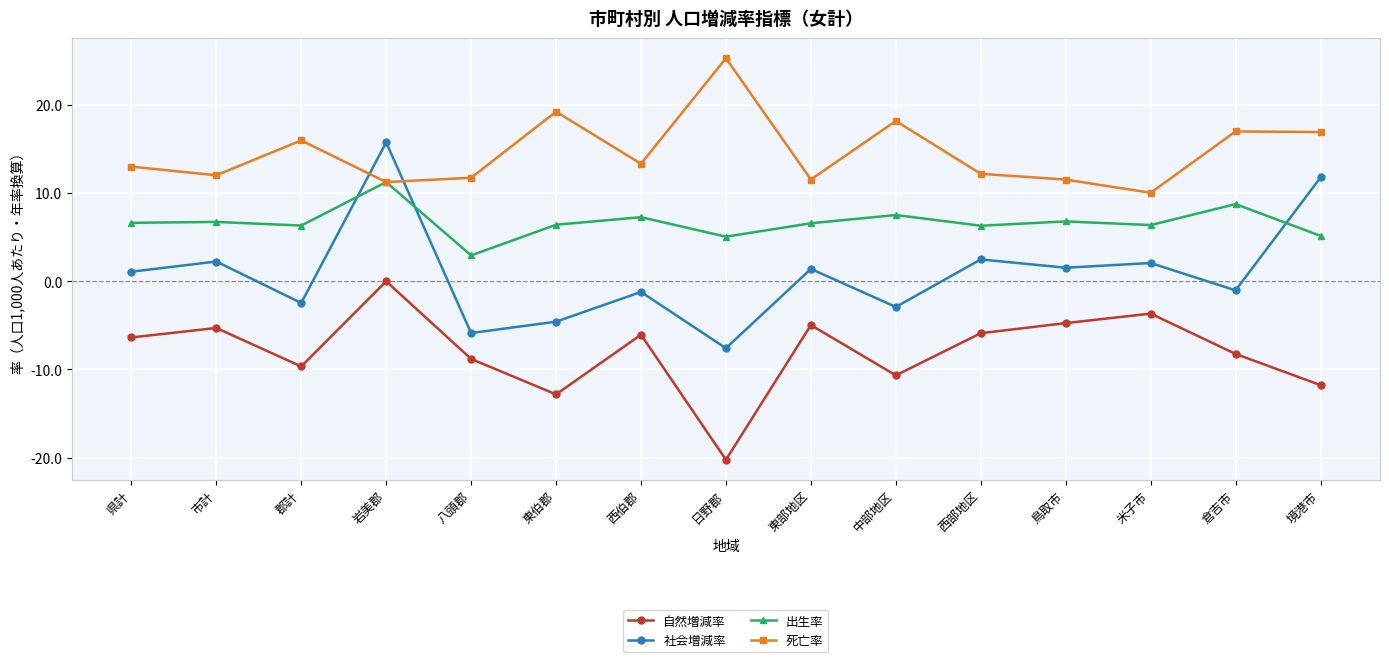

How many interior local valleys does the 死亡率 series have?

5